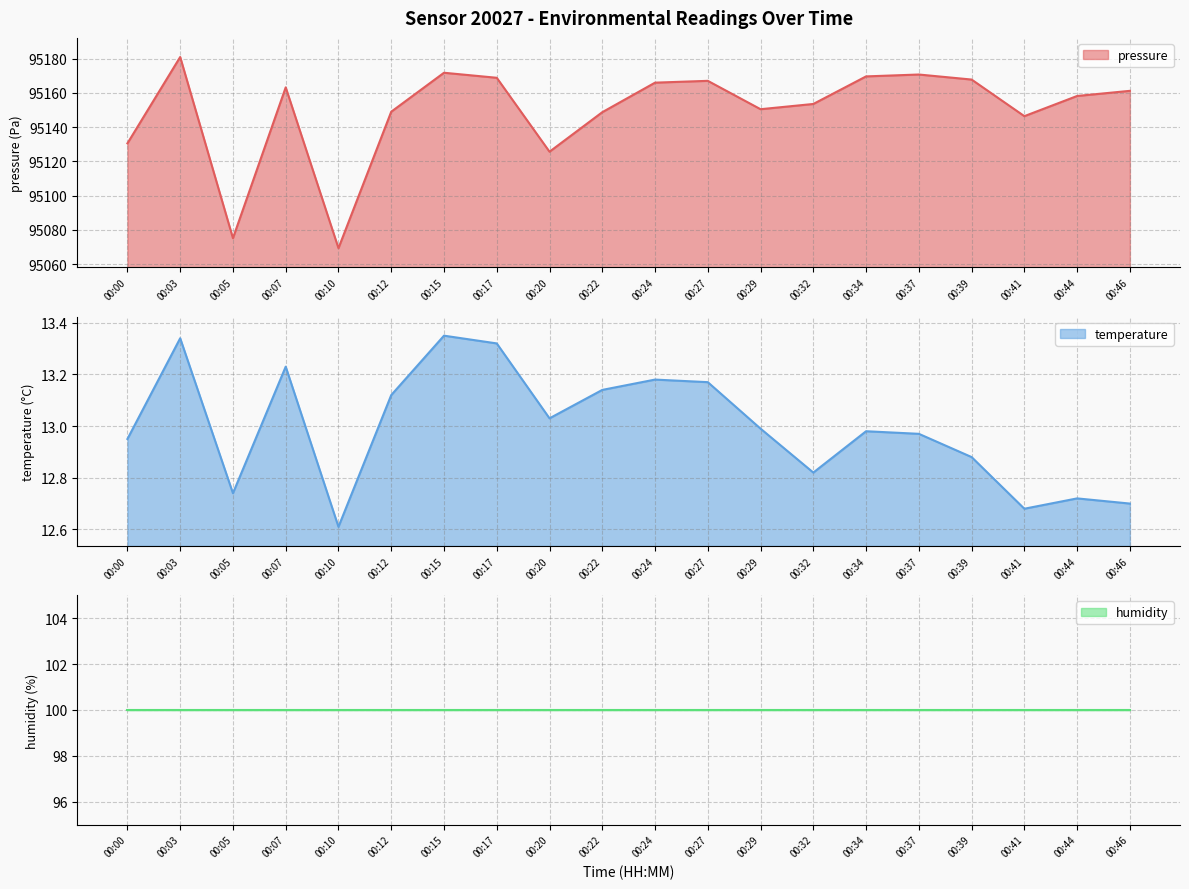

At which category does pressure reach its first local peak?

00:03